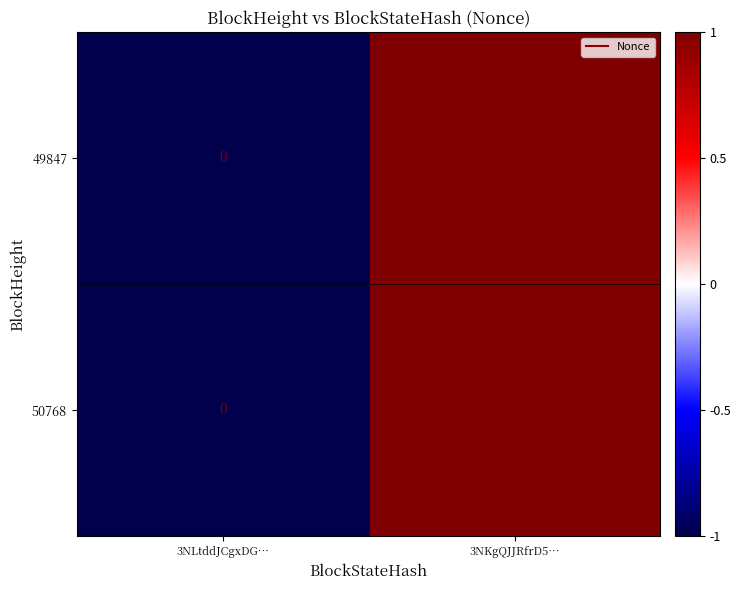

The value of 50768 at 3NLtddJCgxDG… is -2864. True or false?

False